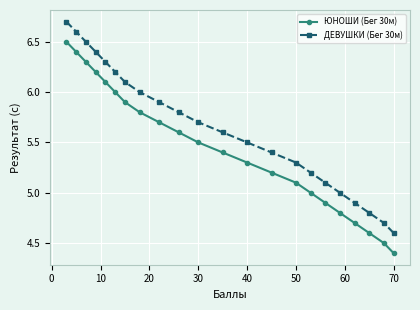

Reading left to right, list all the values displayed in this chart.

ЮНОШИ (Бег 30м): 6.5	6.4	6.3	6.2	6.1	6.0	5.9	5.8	5.7	5.6	5.5	5.4	5.3	5.2	5.1	5.0	4.9	4.8	4.7	4.6	4.5	4.4
ДЕВУШКИ (Бег 30м): 6.7	6.6	6.5	6.4	6.3	6.2	6.1	6.0	5.9	5.8	5.7	5.6	5.5	5.4	5.3	5.2	5.1	5.0	4.9	4.8	4.7	4.6